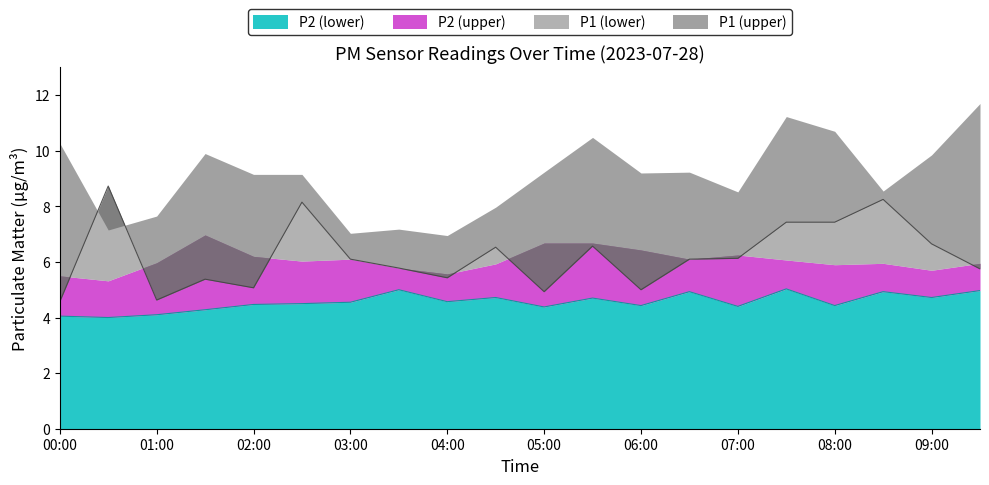

What is the label of the 14th point from the left?

06:30